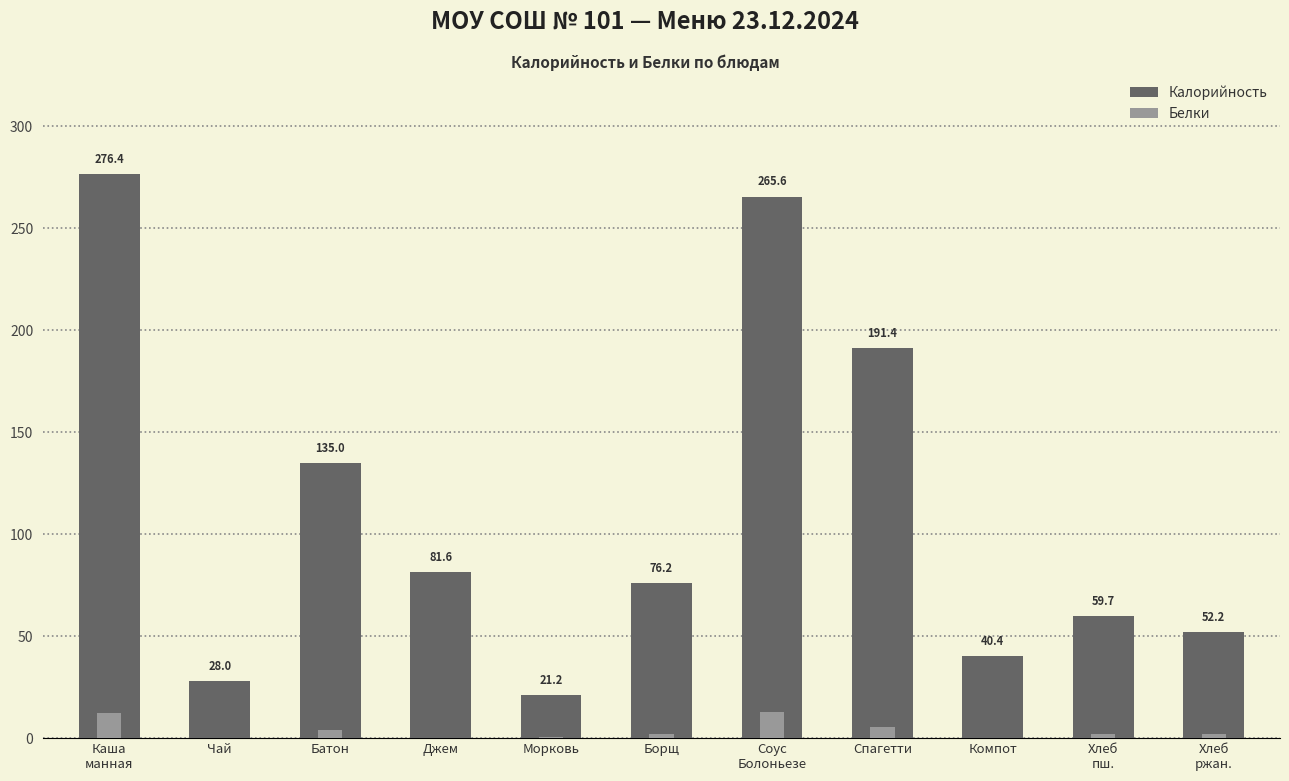

What is the approximate value of Белки at Хлеб
ржан.?

2.0